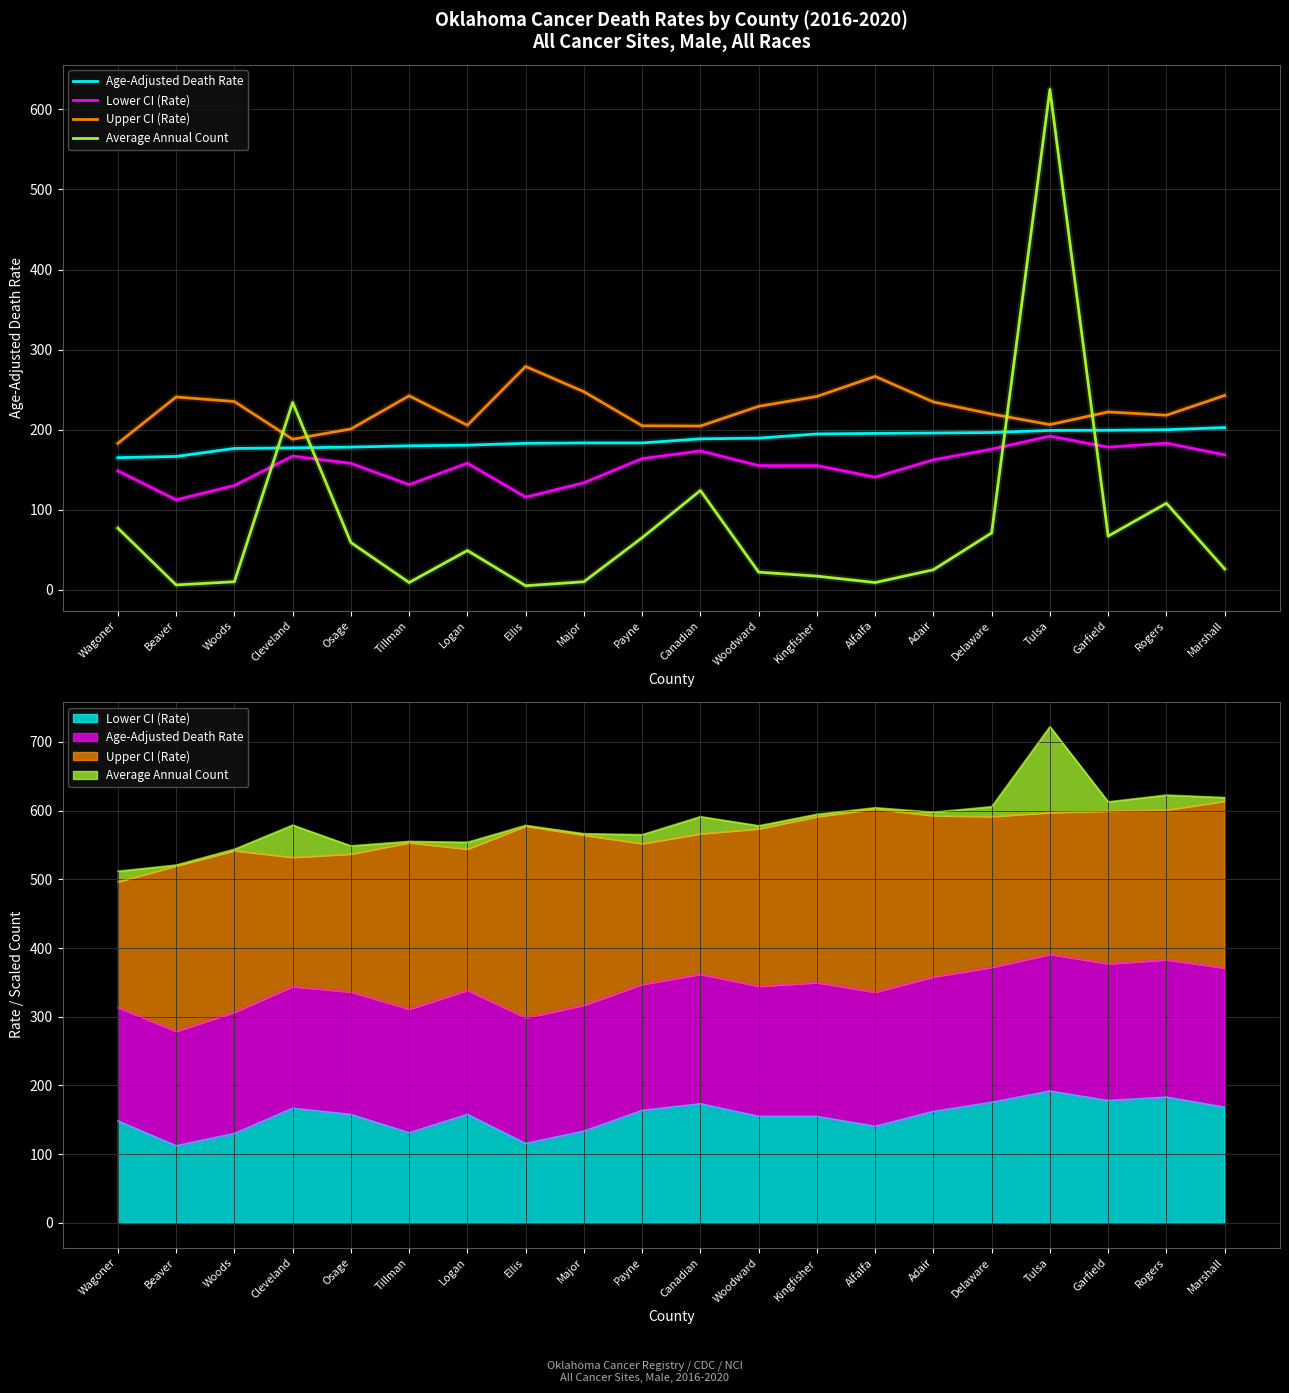

Where is the first local maximum for Average Annual Count?

Cleveland